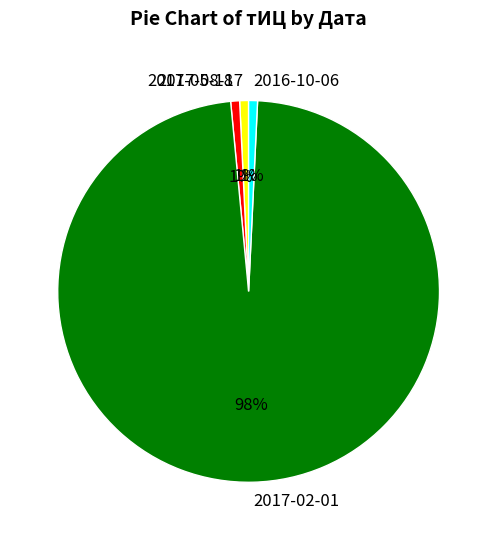

Between 2017-02-01 and 2017-05-18, which is larger?

2017-02-01